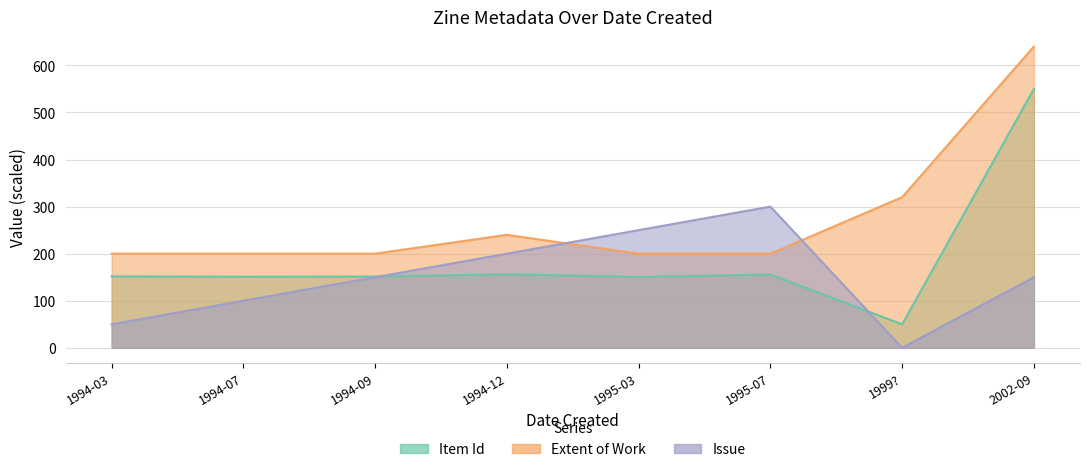

What is the total value across all series at 1995-07?

655.7